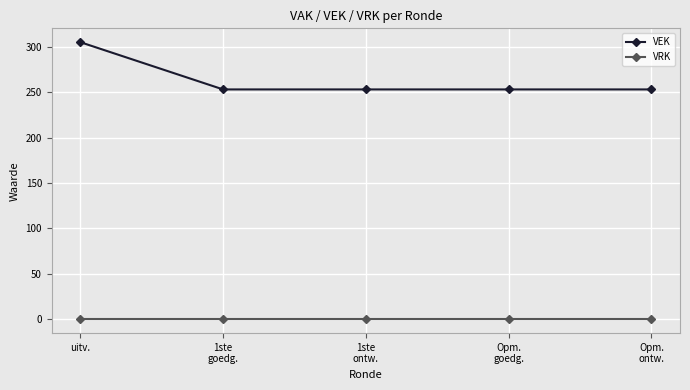

Which label corresponds to the largest value in the chart?

uitv.